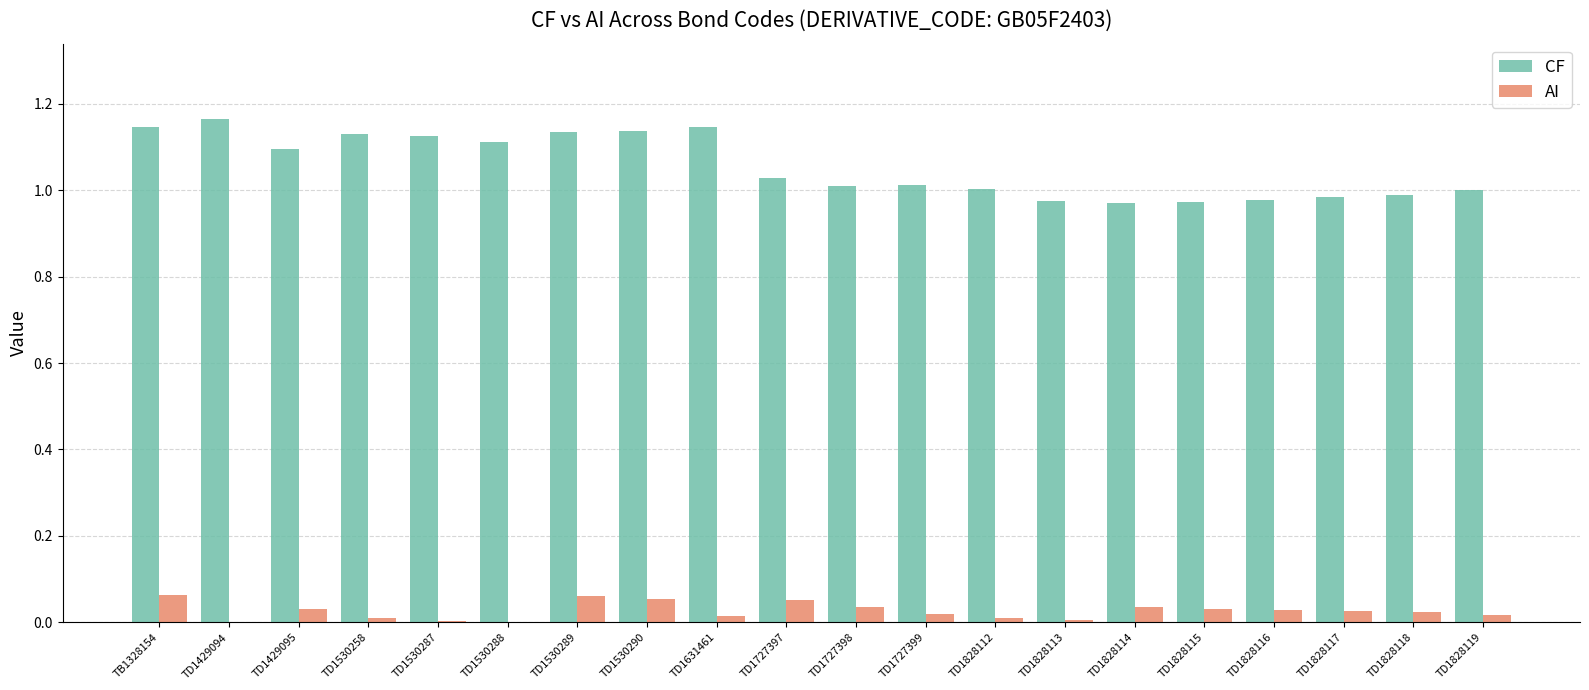

What is the sum of all AI values?

0.5